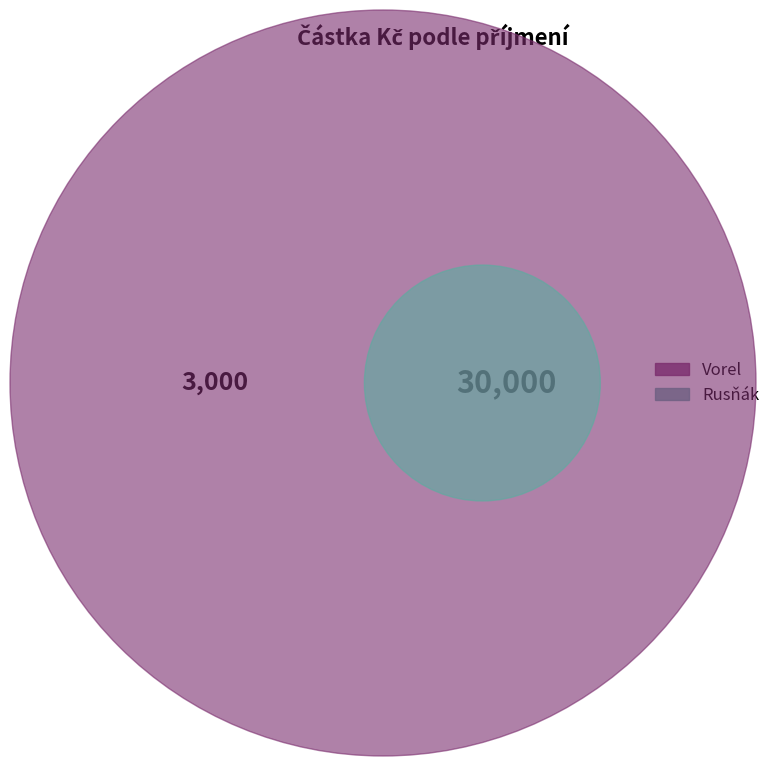

Count the number of slices in the pie.

2